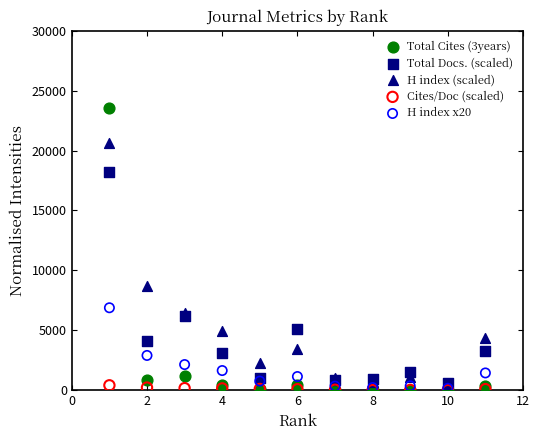

In the H index (scaled) series, what Y value is closest to 10560?

8700.0